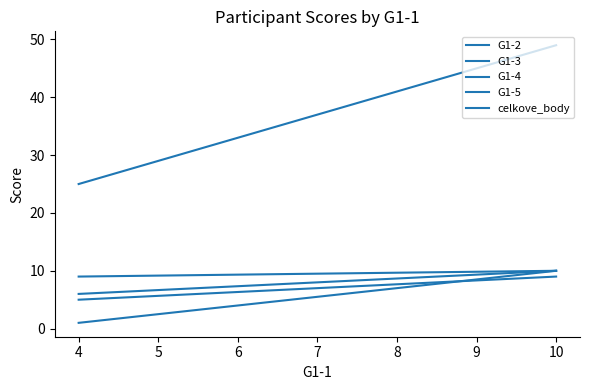

What is the total value across all series at 4?

46